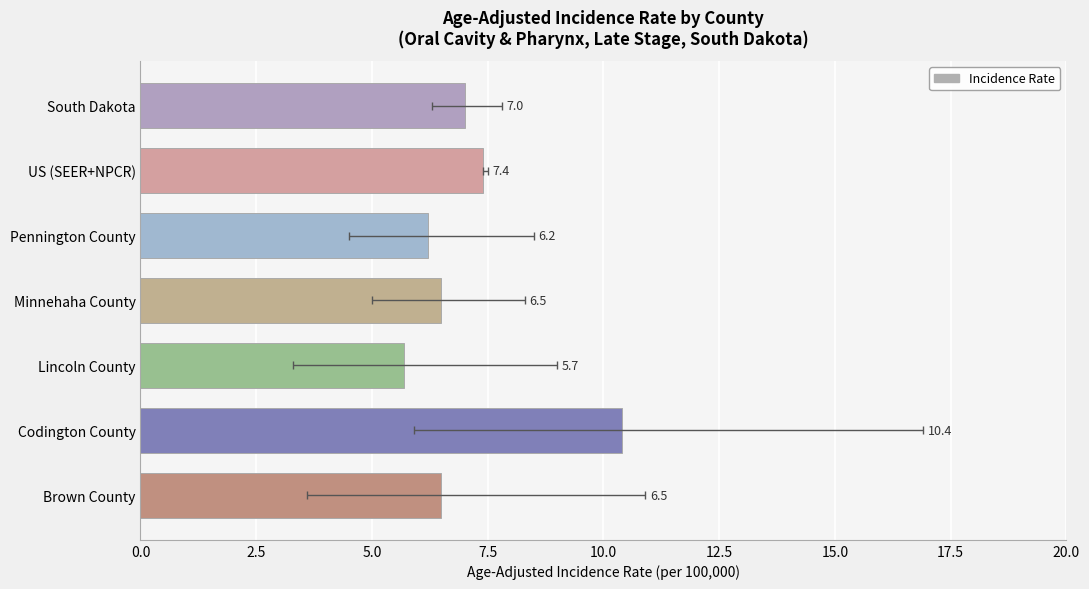

Between Pennington County and Minnehaha County, which is larger?

Minnehaha County